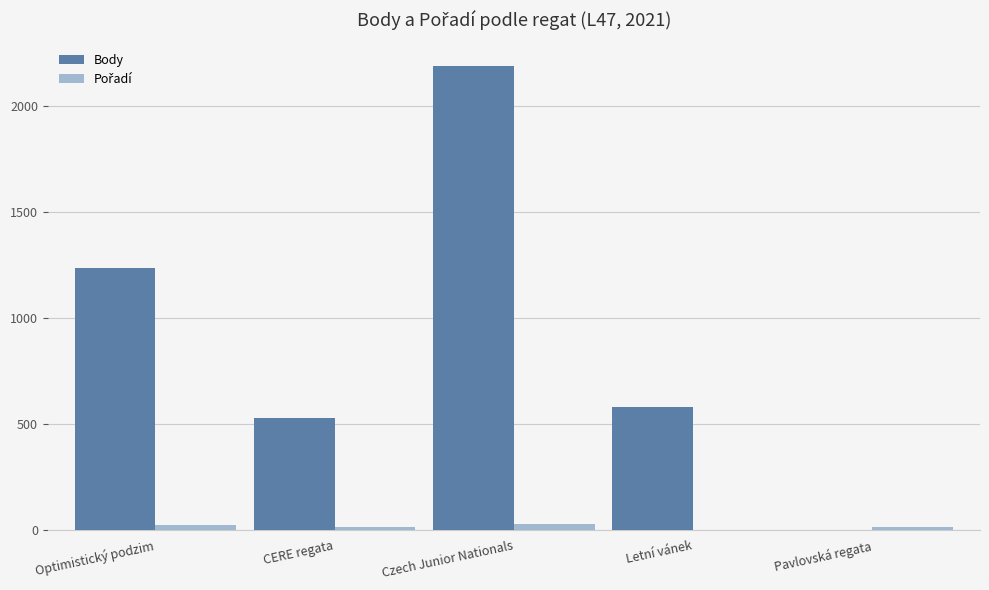

Does the chart contain stacked bars?

No